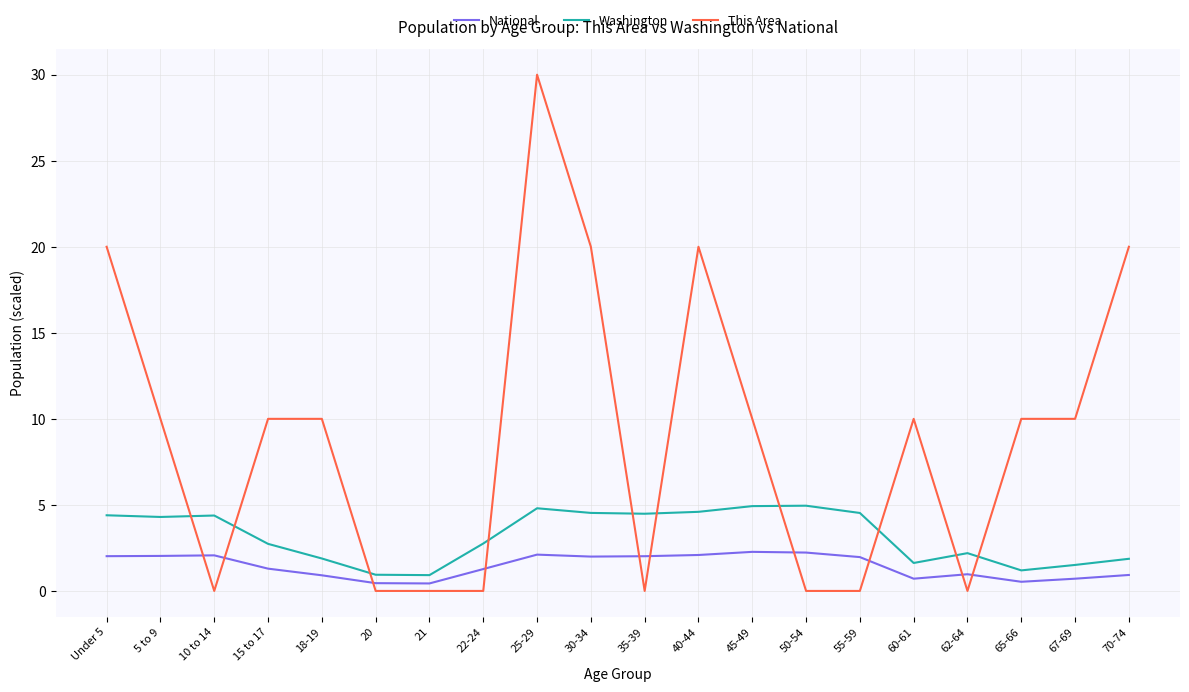

What value does the National series have at 25-29?

2.1